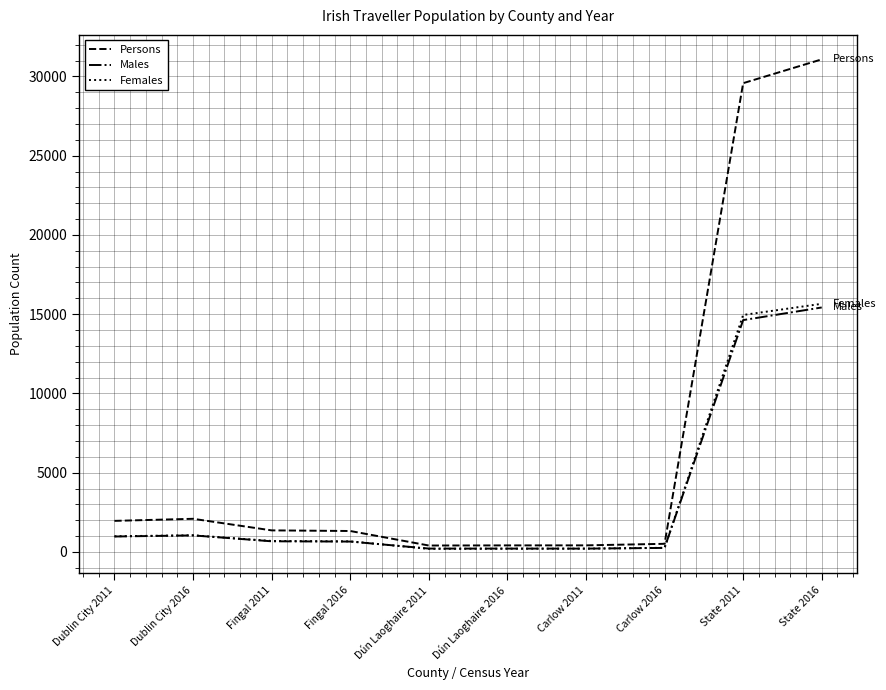

How many times do Males and Females cross each other?

2